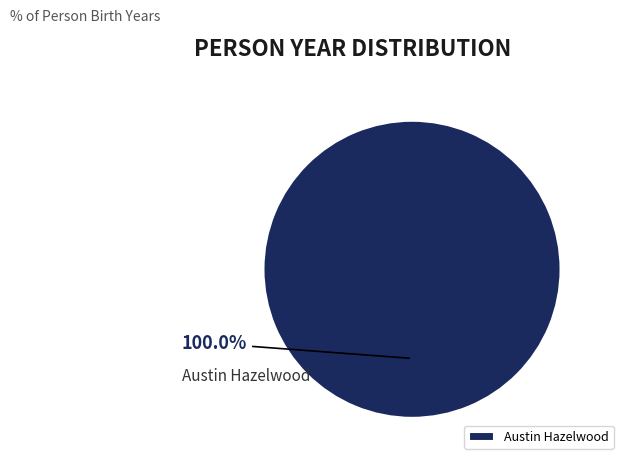

How many slices are in this pie chart?

1